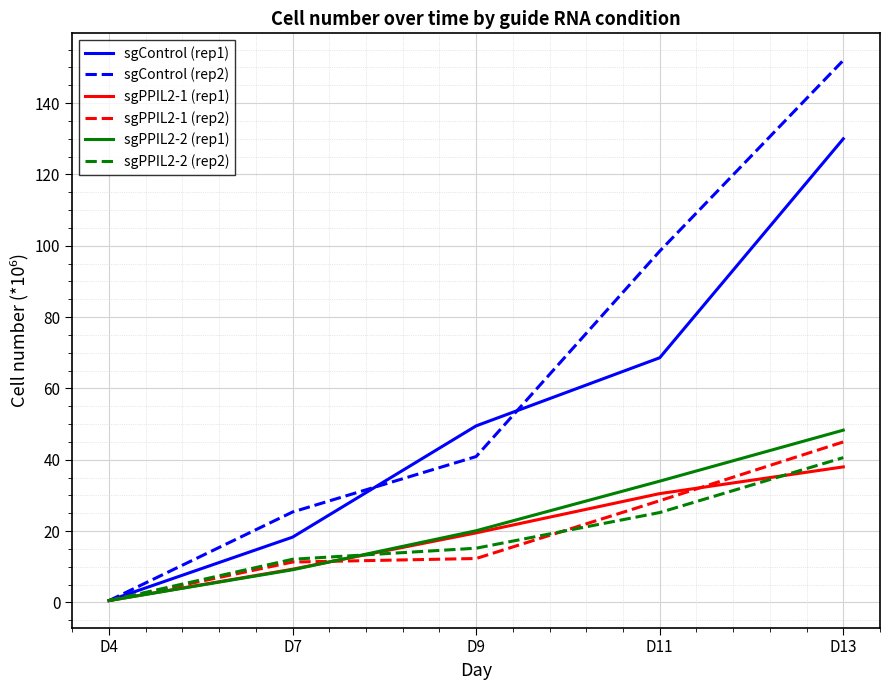

What is the average value of the sgPPIL2-2 (rep2) series?

18.7